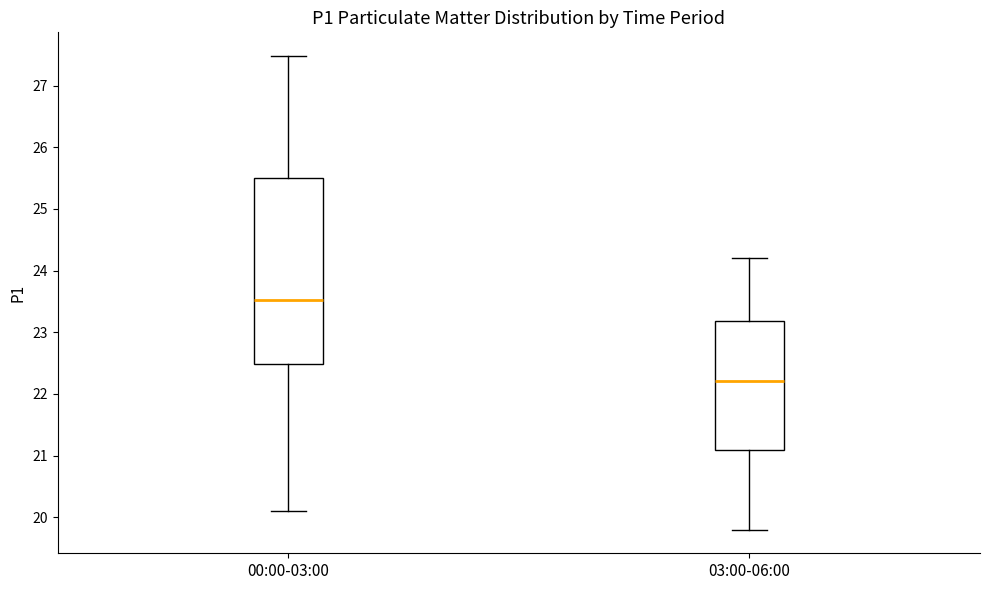

Reading left to right, read every box against the y-axis: the position of its median line, the range the box covers, and the ends of its whiskers. The values are not printed on the chart, so give them approximately, as read against the axis.

00:00-03:00: median 23.5, box 22.5 to 25.5, whiskers 20.1 to 27.5
03:00-06:00: median 22.2, box 21.1 to 23.2, whiskers 19.8 to 24.2